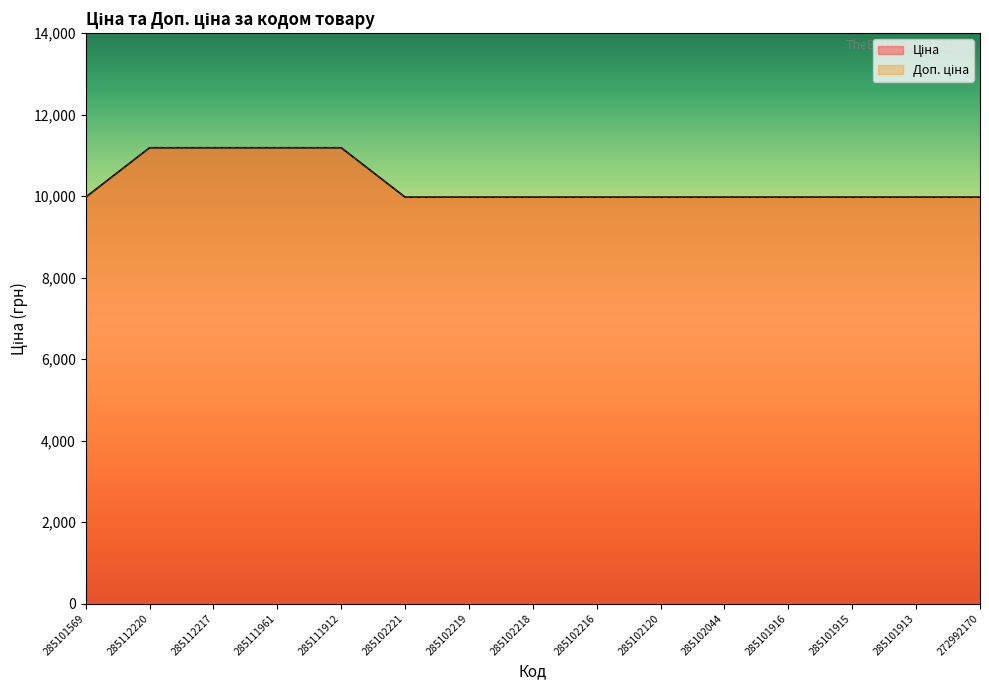

What is the average value of the Ціна series?

10298.5